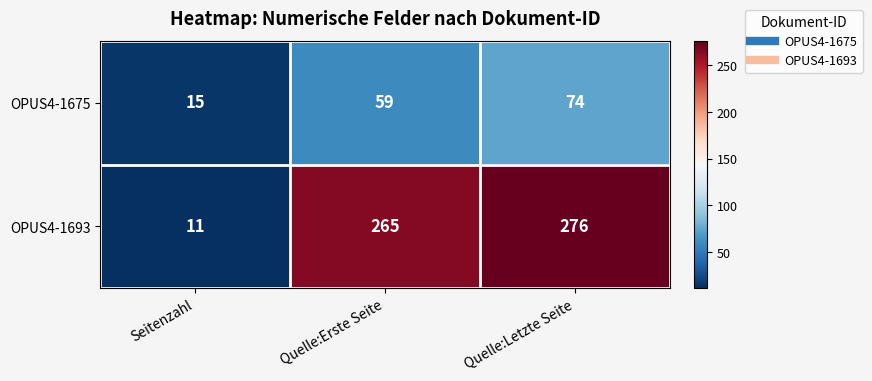

The value of OPUS4-1693 at Quelle:Letzte Seite is 396. True or false?

False